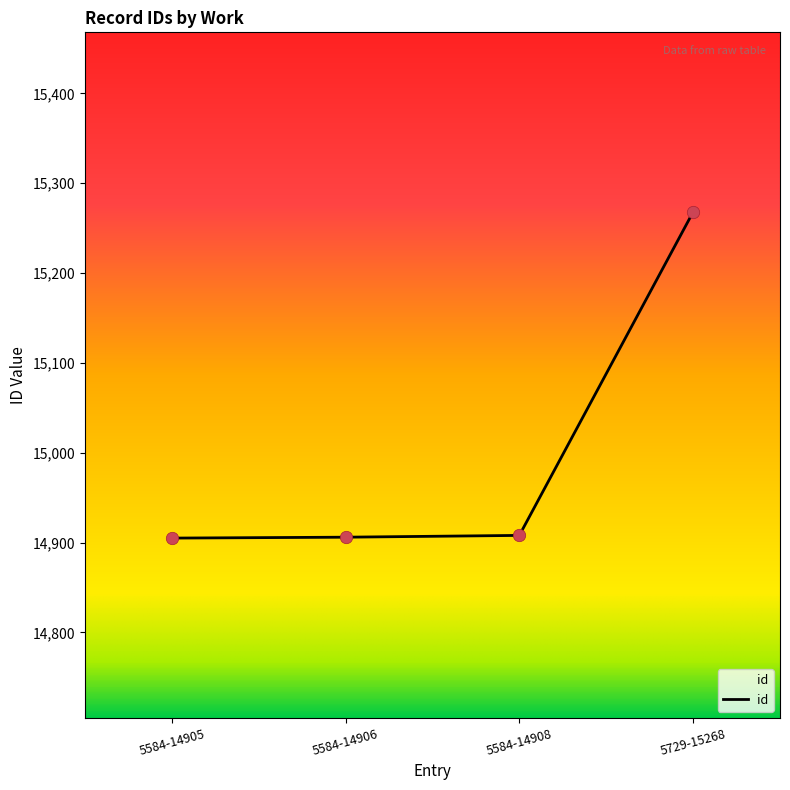

Approximately how many times larger is the value at 5584-14905 compared to 5584-14906?

1.0